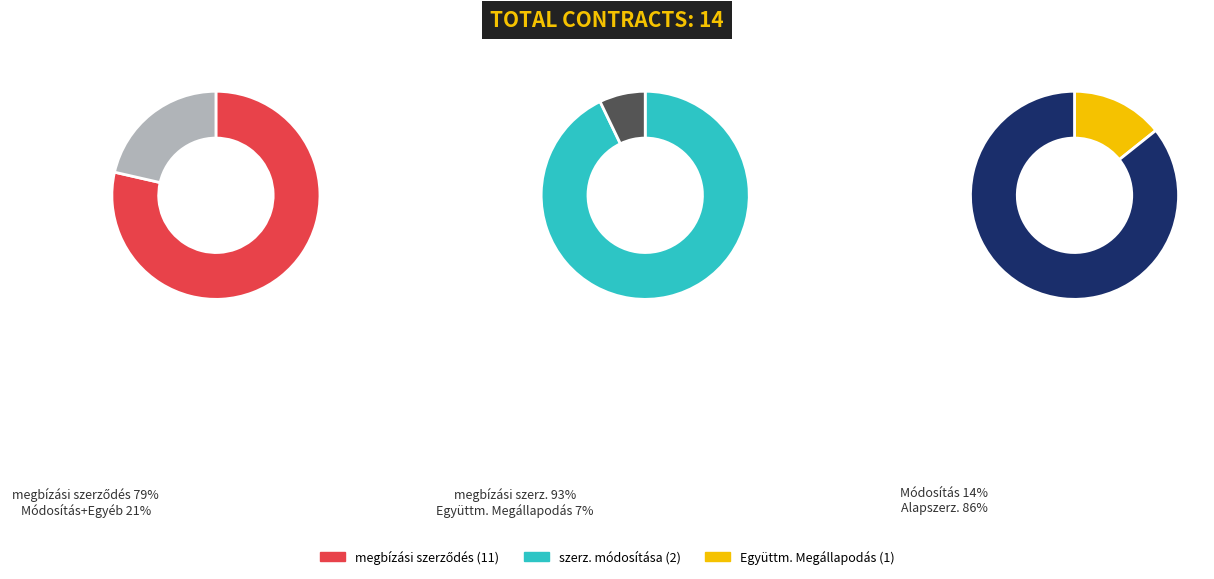

The megbízási szerződés slice represents 79% of the pie. True or false?

True